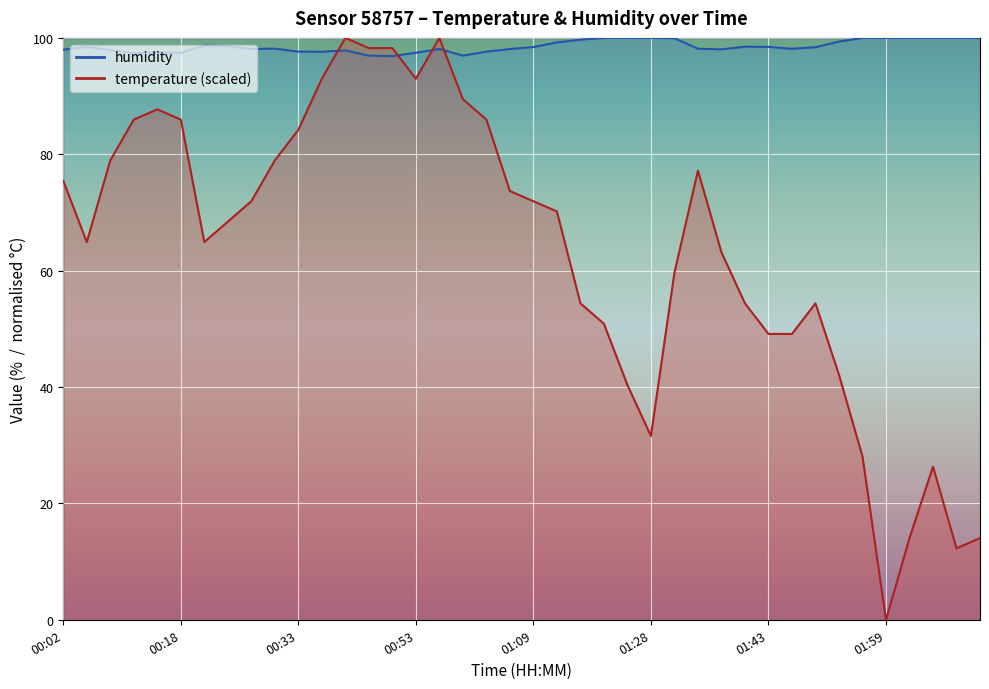

Which series has the largest range (max minus min)?

temperature